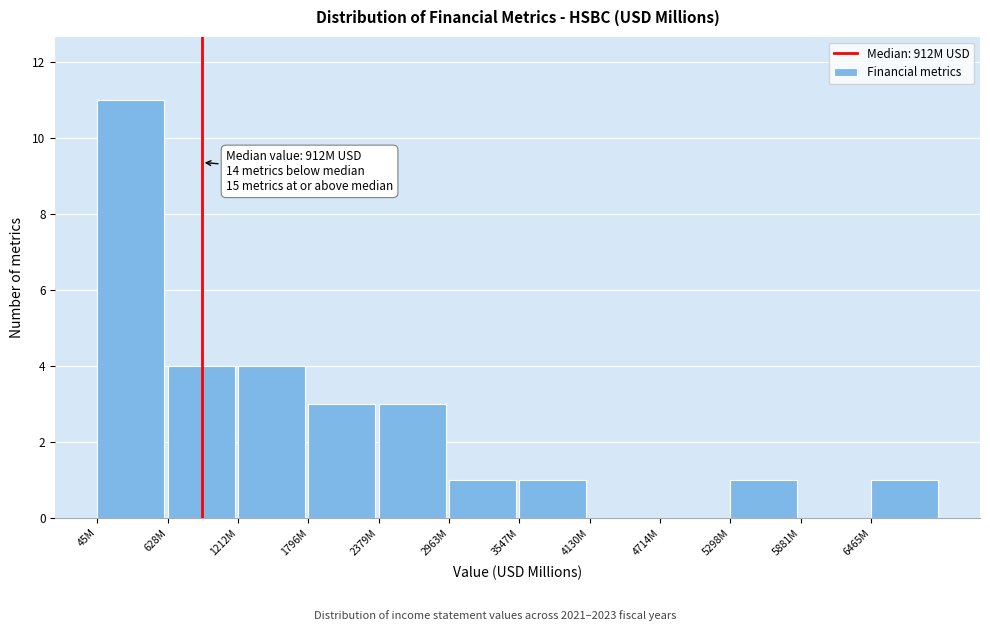

Reading right to left, what are all the values shown in this chart?

6465M=1	5881M=0	5298M=1	4714M=0	4130M=0	3547M=1	2963M=1	2379M=3	1796M=3	1212M=4	628M=4	45M=11